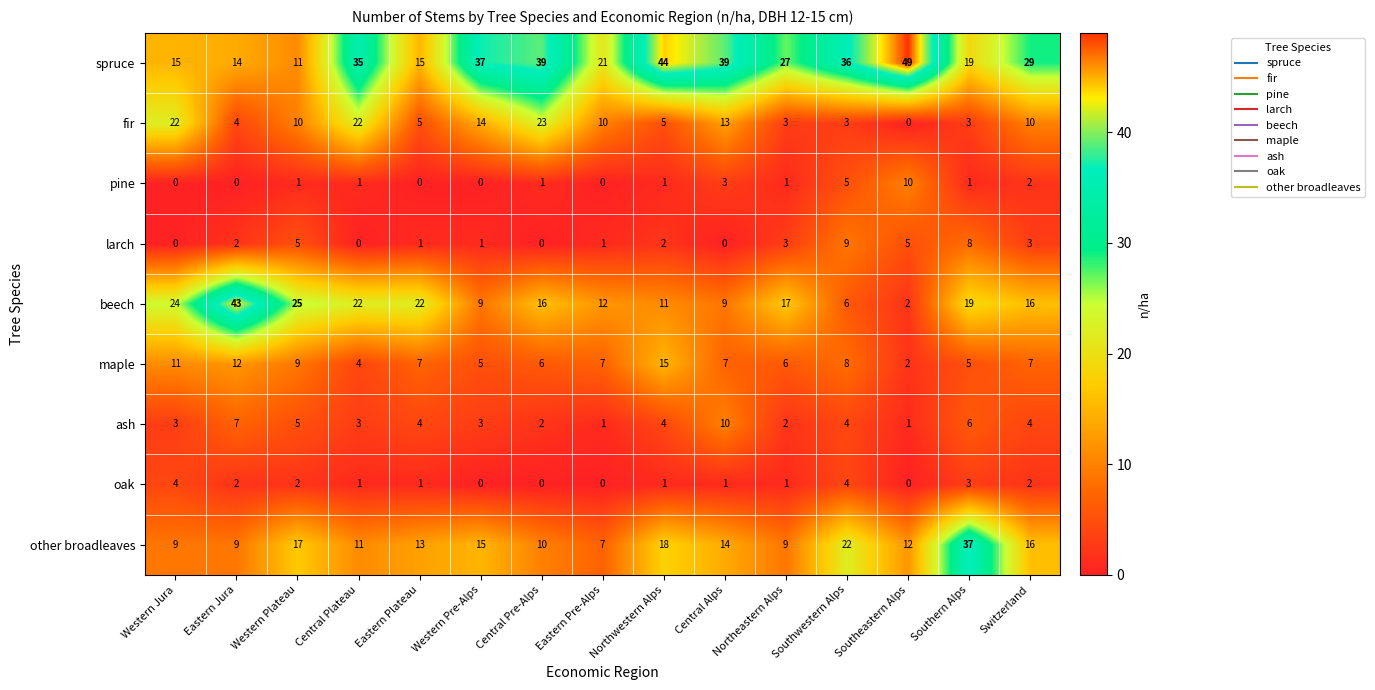

Is the value of fir at Northeastern Alps greater than the value of other broadleaves at Eastern Pre-Alps?

No